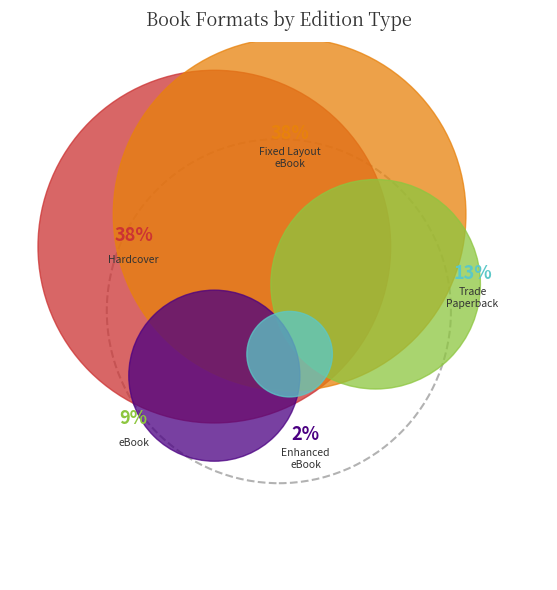

True or false: Enhanced eBook accounts for 2% of the total.

True